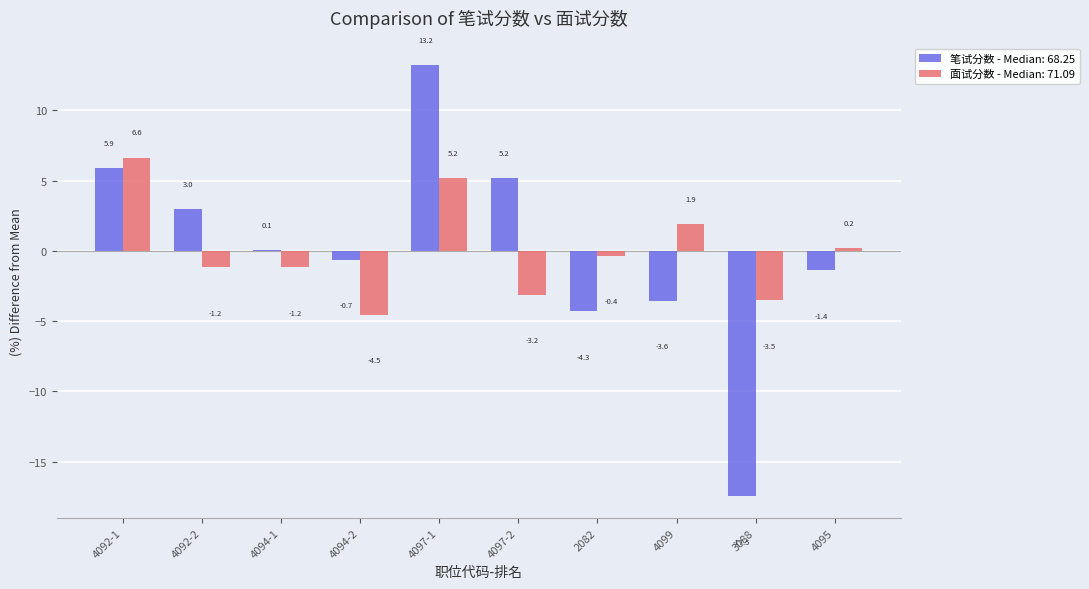

What are all the series names shown in the legend?

笔试分数 - Median: 68.25, 面试分数 - Median: 71.09